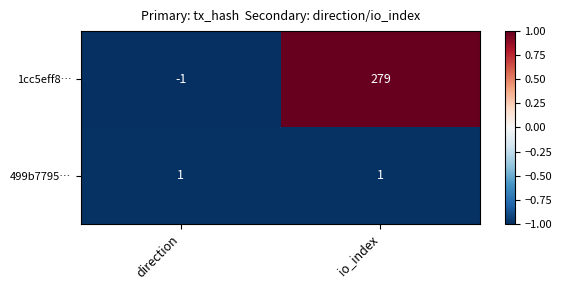

Which series has the largest total across all categories?

1cc5eff8…